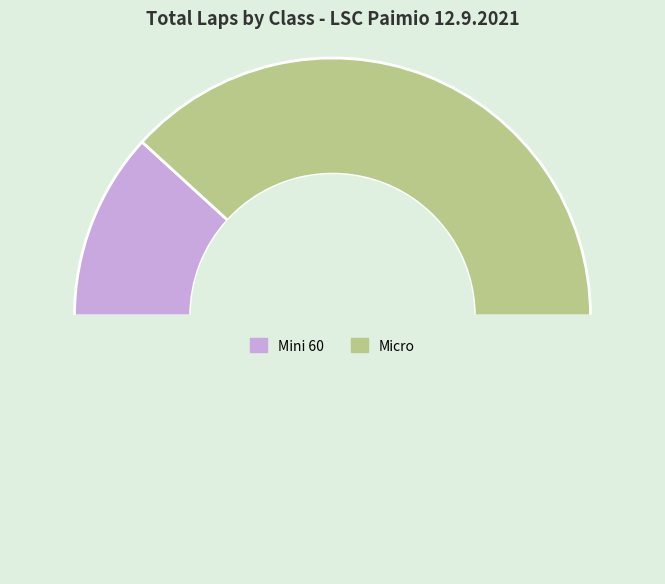

Is there a majority slice in this chart?

No